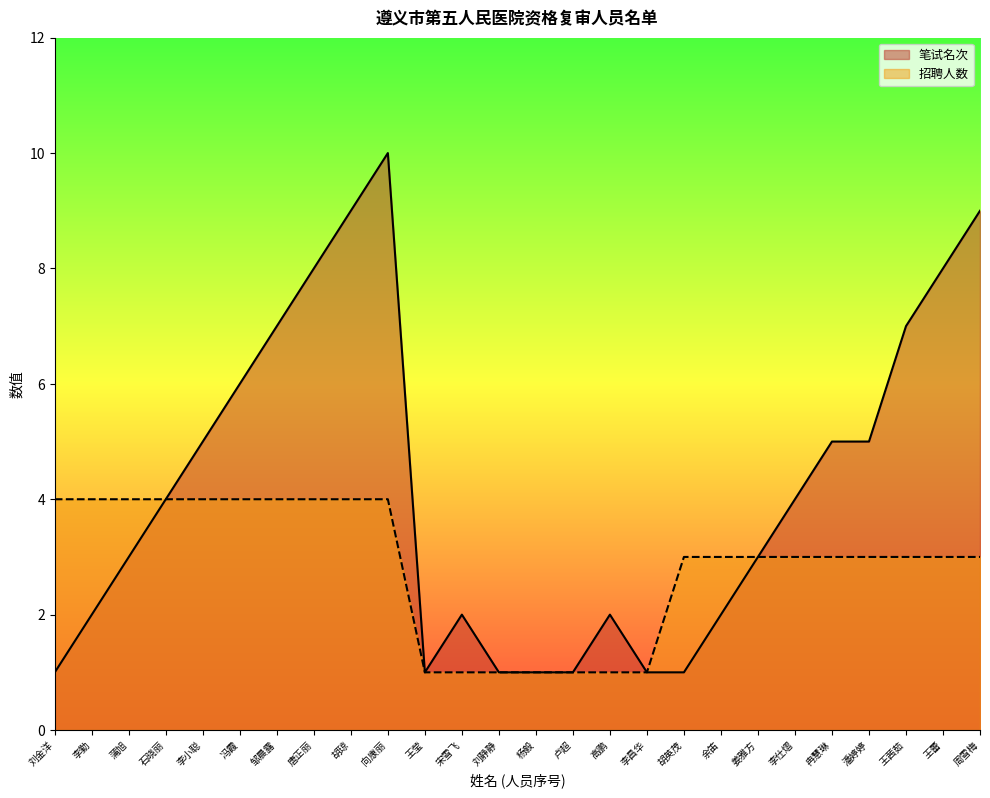

True or false: 招聘人数 has a value of 1 at 王莹.

True